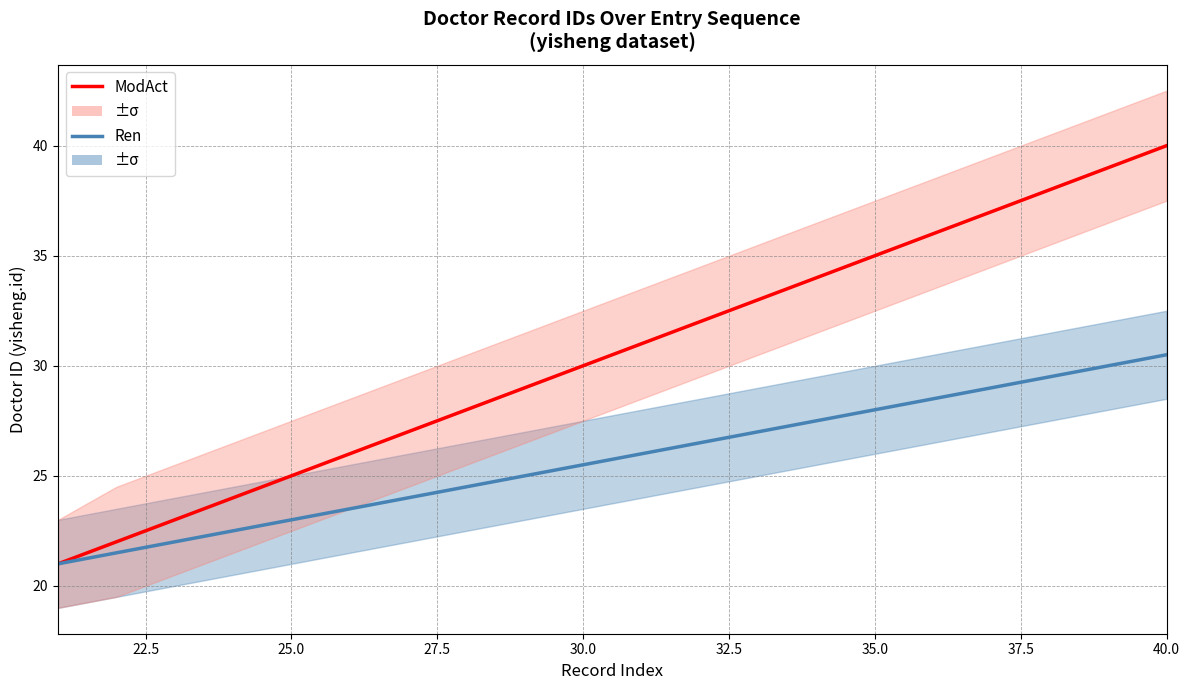

Reading right to left, extract all data points from this chart.

ModAct: 40.0	39.0	38.0	37.0	36.0	35.0	34.0	33.0	32.0	31.0	30.0	29.0	28.0	27.0	26.0	25.0	24.0	23.0	22.0	21.0
Ren: 30.5	30.0	29.5	29.0	28.5	28.0	27.5	27.0	26.5	26.0	25.5	25.0	24.5	24.0	23.5	23.0	22.5	22.0	21.5	21.0